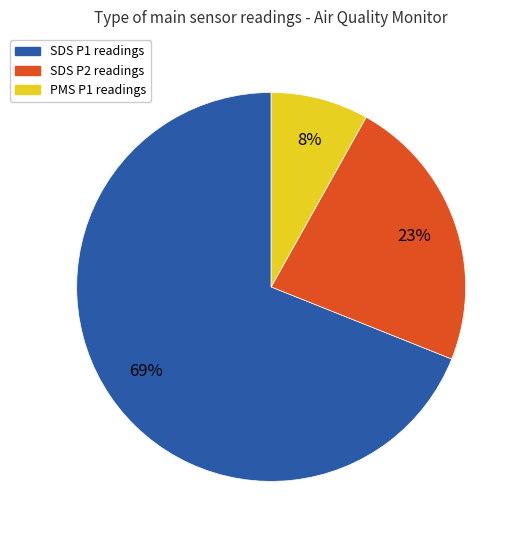

Is there any slice that represents more than half of the pie?

Yes